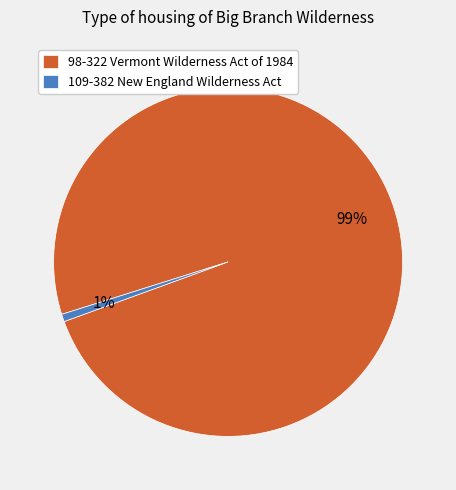

True or false: 109-382 New England Wilderness Act accounts for 11% of the total.

False